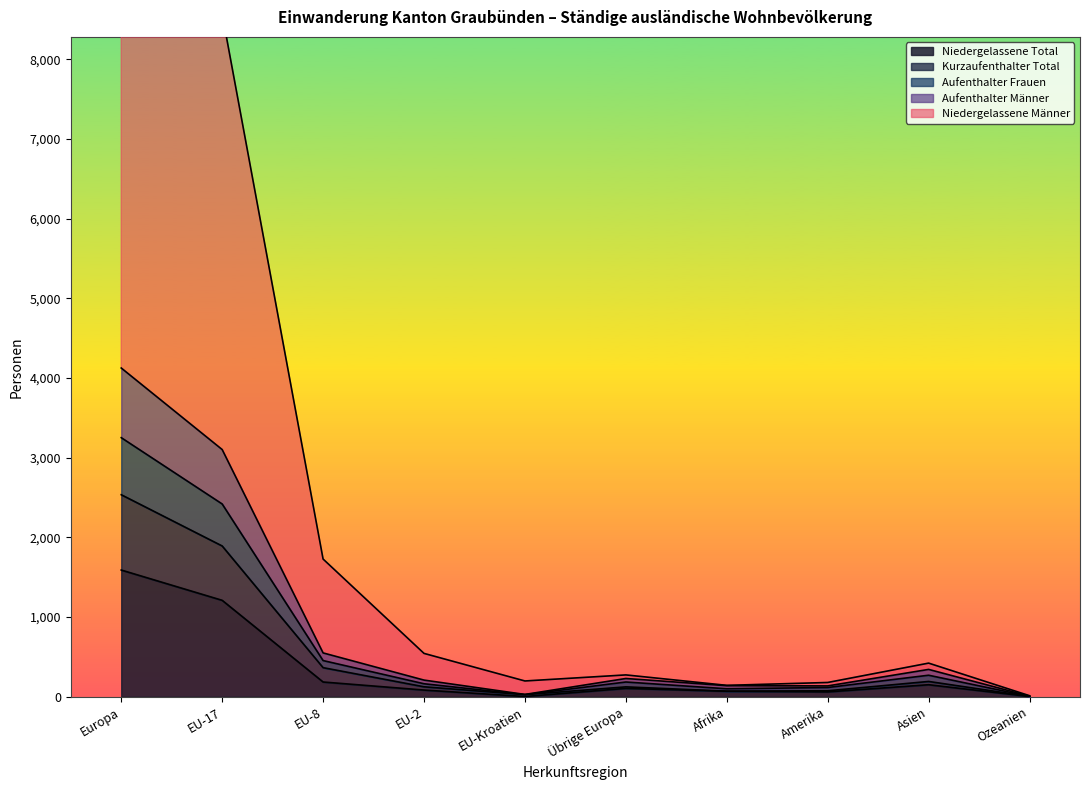

Between EU-Kroatien and Übrige Europa, which series saw the biggest shift?

Aufenthalter Männer